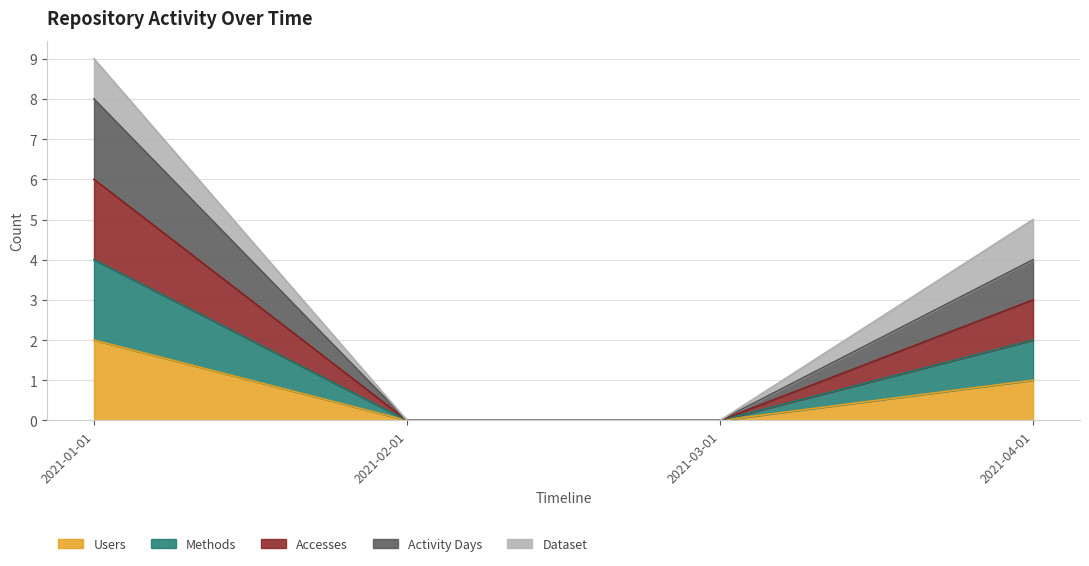

True or false: Users and Activity Days cross at least once.

False